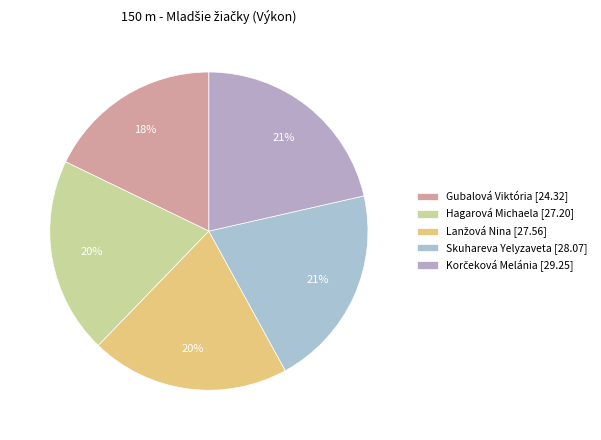

Count the number of slices in the pie.

5